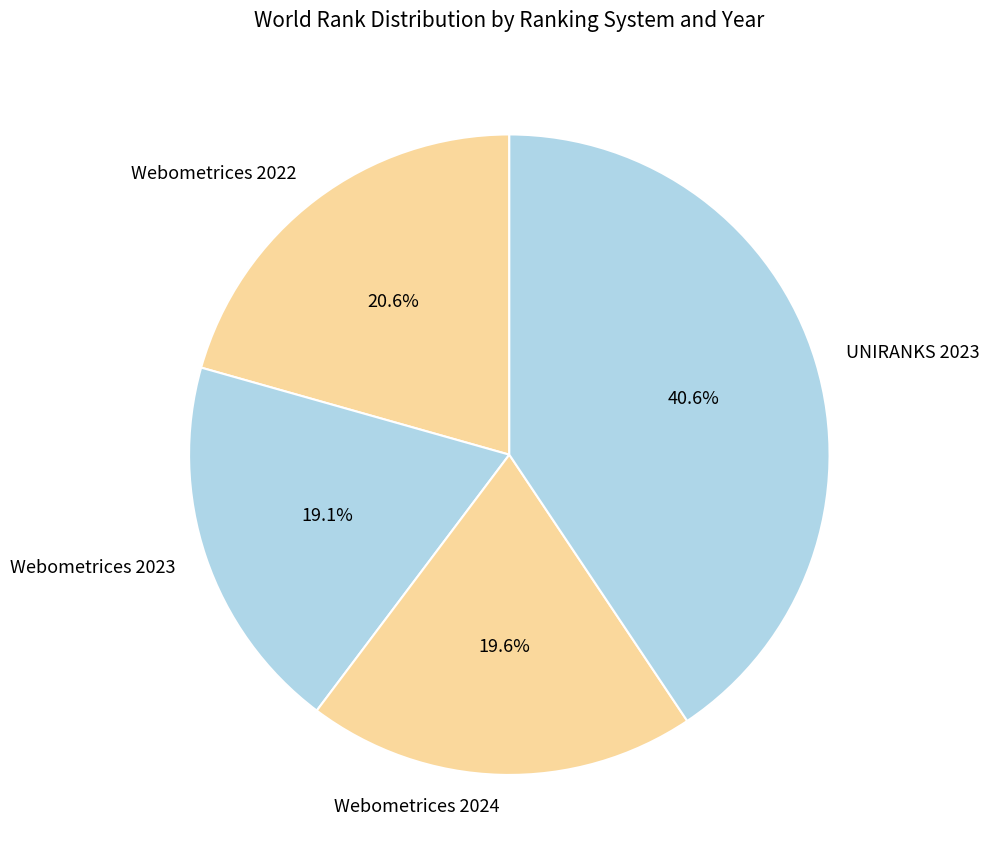

Which category has the biggest portion of the pie?

UNIRANKS 2023